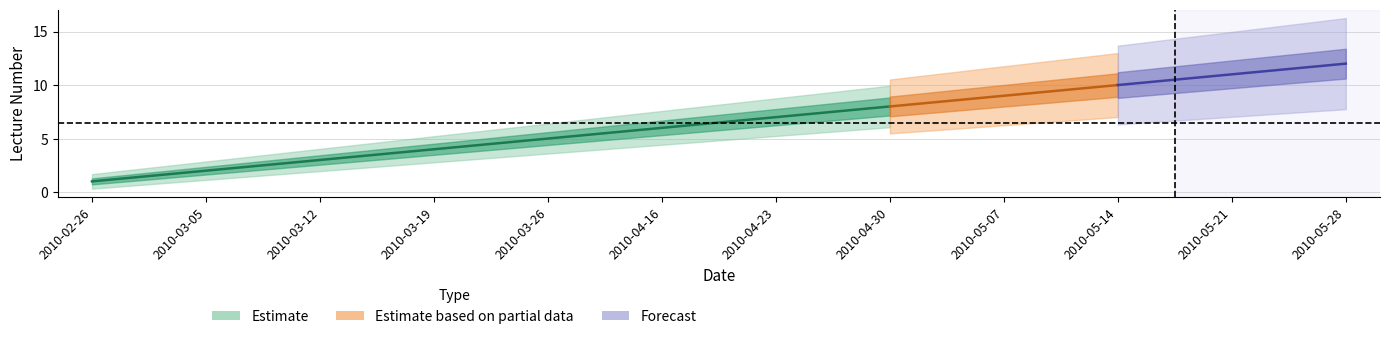

At which category does the chart reach its peak across all series?

2010-05-28